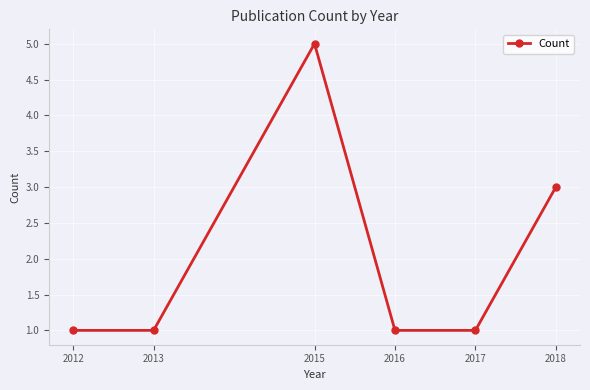

Read the value at 2017.

1